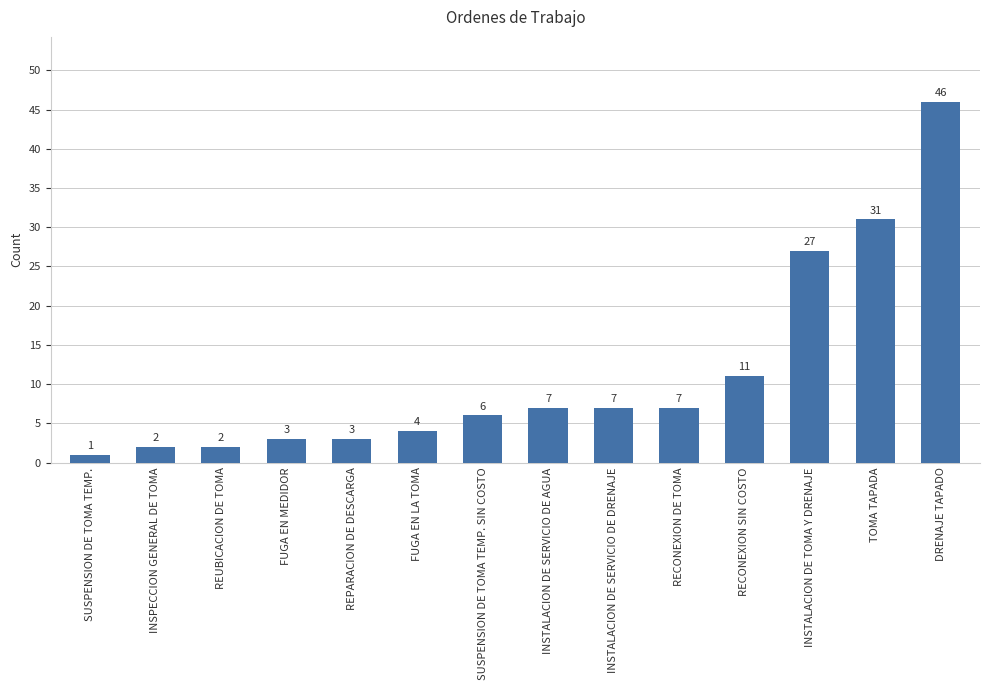

What is the maximum value shown in the chart?

46